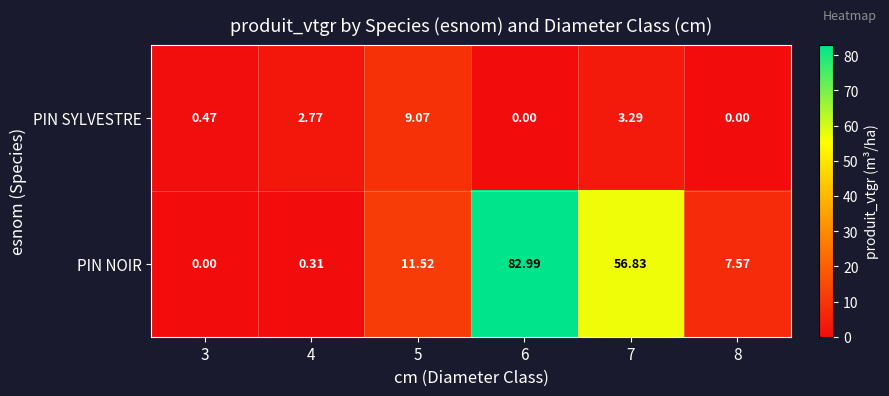

What is the greatest value displayed?

83.0